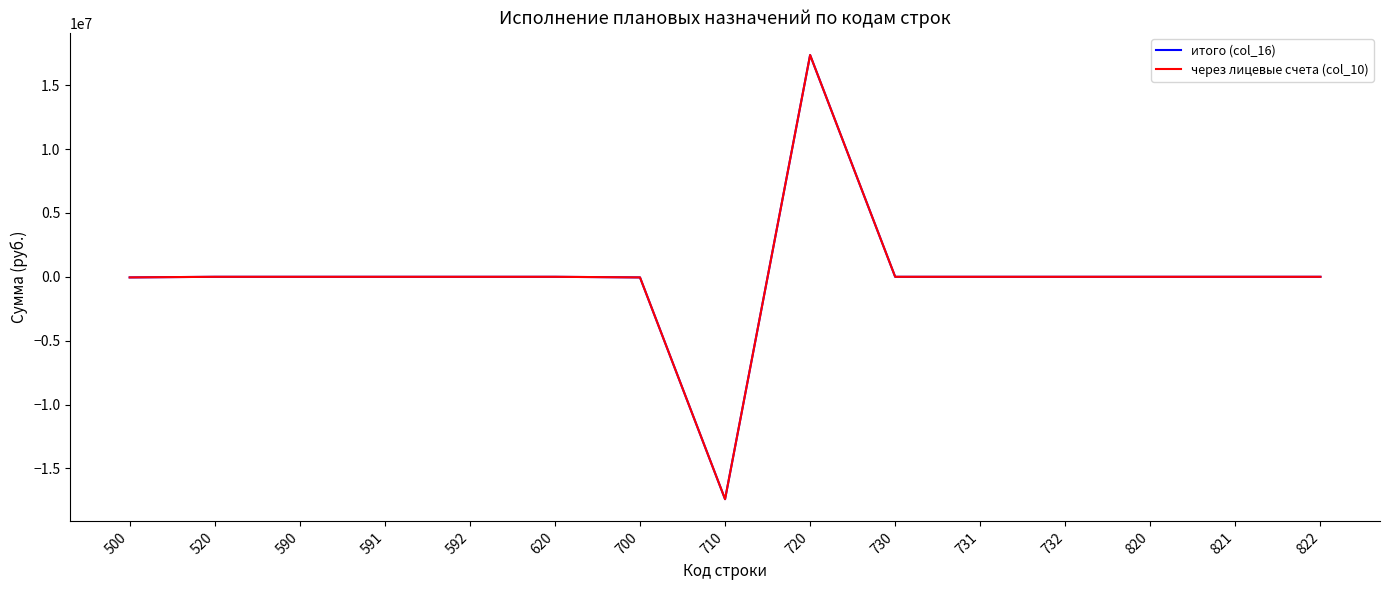

Is the value of через лицевые счета (col_10) at 500 greater than the value of итого (col_16) at 620?

No